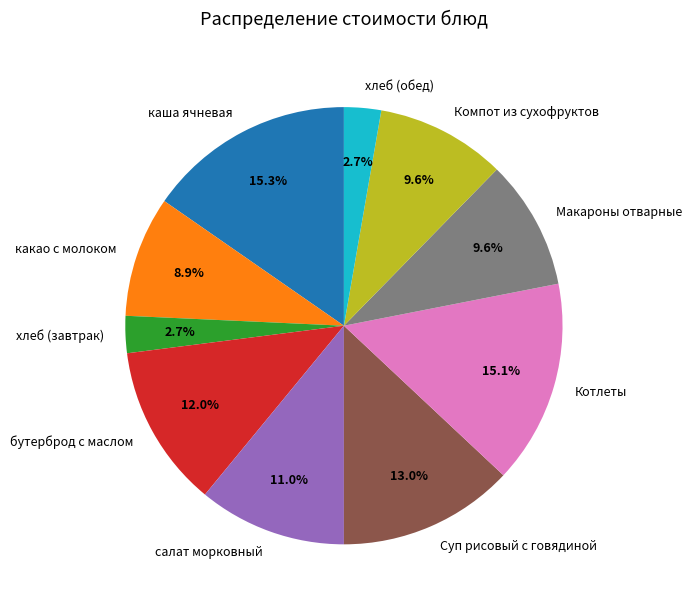

Which has a higher value, хлеб (обед) or Компот из сухофруктов?

Компот из сухофруктов